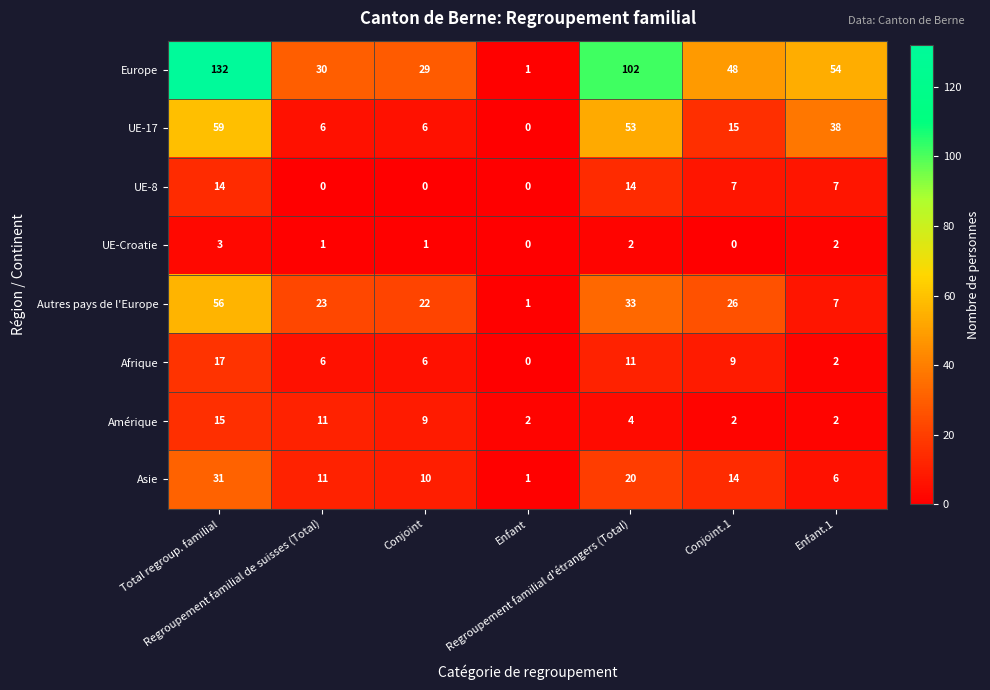

Between Regroupement familial d'étrangers (Total) and Enfant.1, which series saw the biggest shift?

Europe